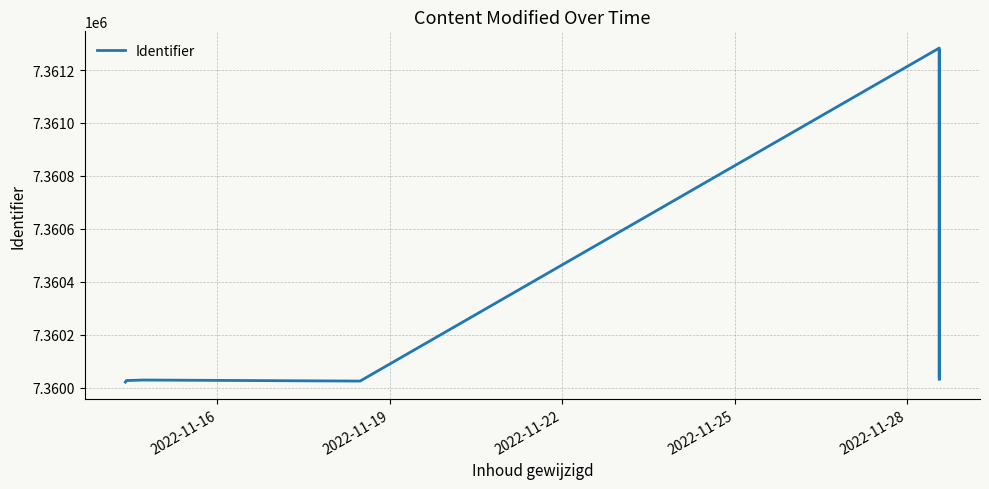

True or false: the data shows 7360021 at 2022-11-16.

True